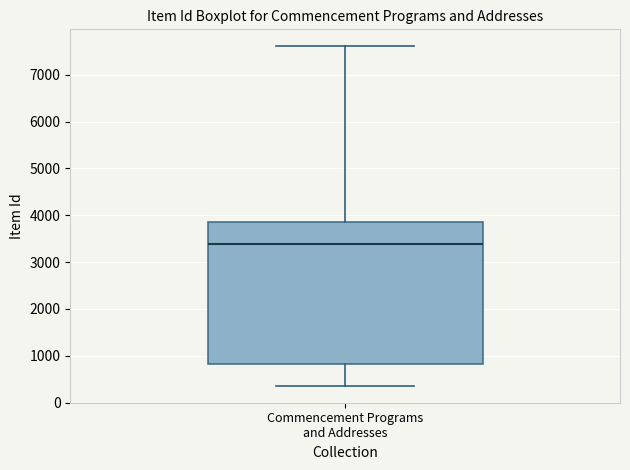

Read this box plot against the y-axis: the position of the median line, the range covered by the box, and the ends of both whiskers. The values are not printed on the chart, so give them approximately, as read against the axis.

median 3400, box 800 to 3900, whiskers 400 to 7600